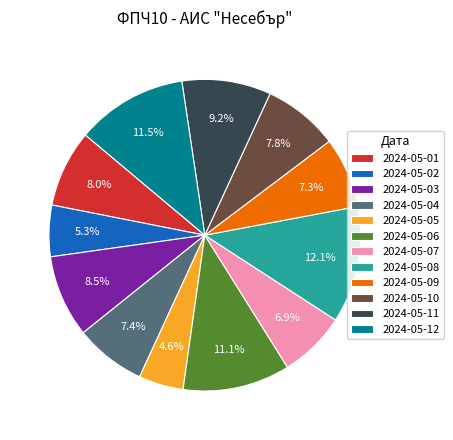

Between 2024-05-08 and 2024-05-01, which is larger?

2024-05-08